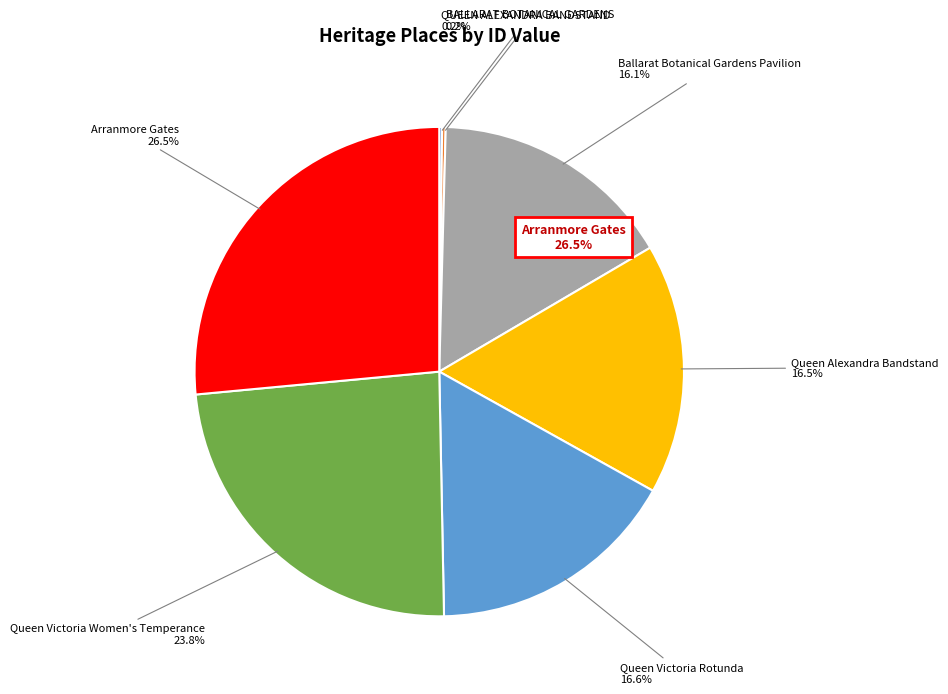

The Ballarat Botanical Gardens Pavilion slice represents 16% of the pie. True or false?

True